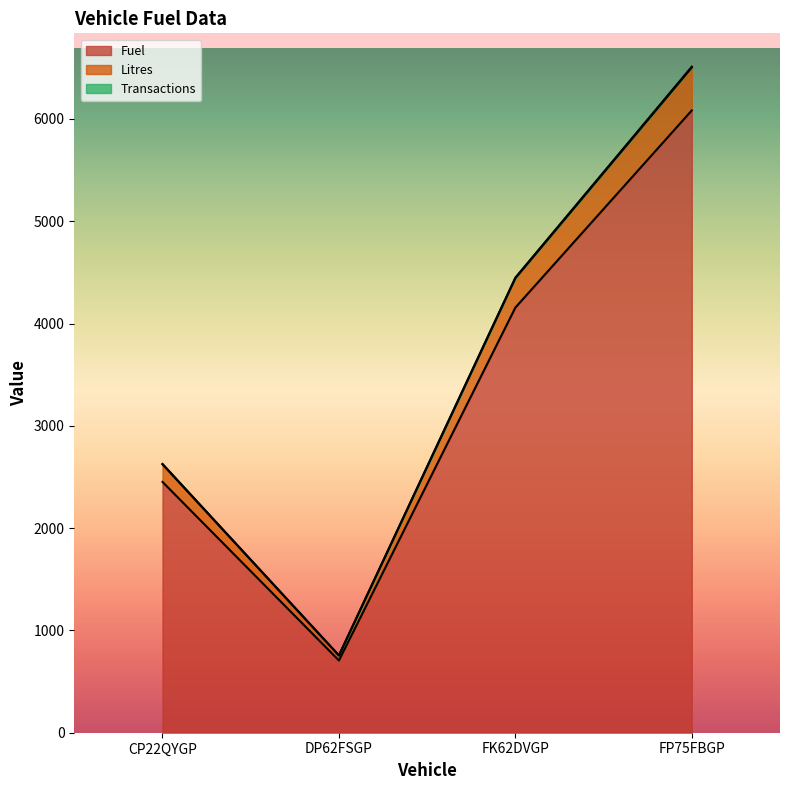

Rank the series by their maximum value, from lowest to highest.

Fuel, Litres, Transactions